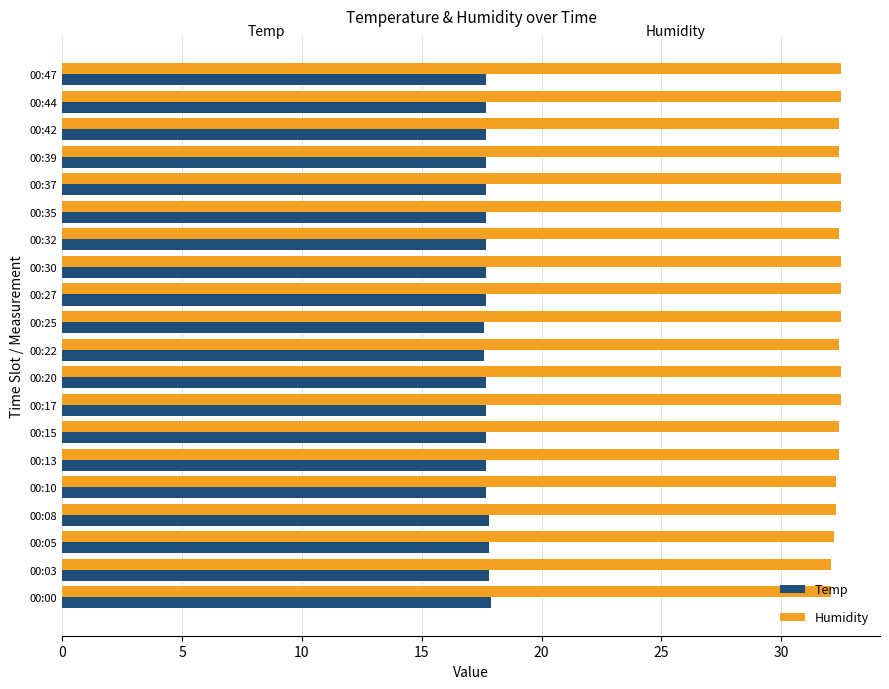

What is the difference between the maximum and second lowest values in the Humidity series?

0.4